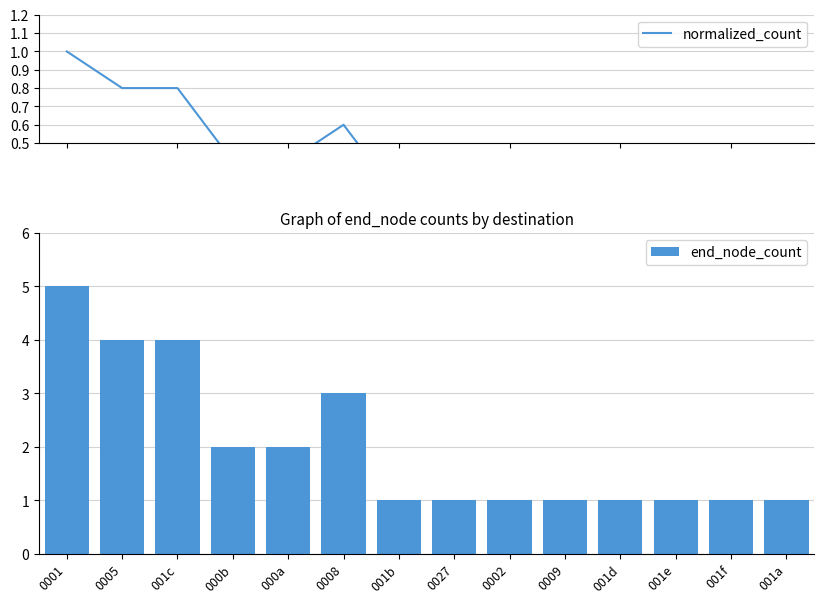

How many end_node_count values are between 1 and 3?

11